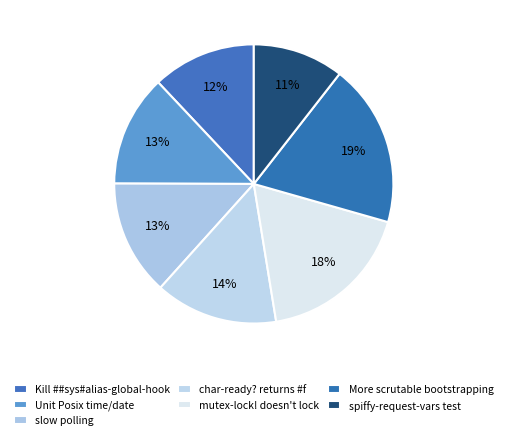

How many slices are in this pie chart?

7